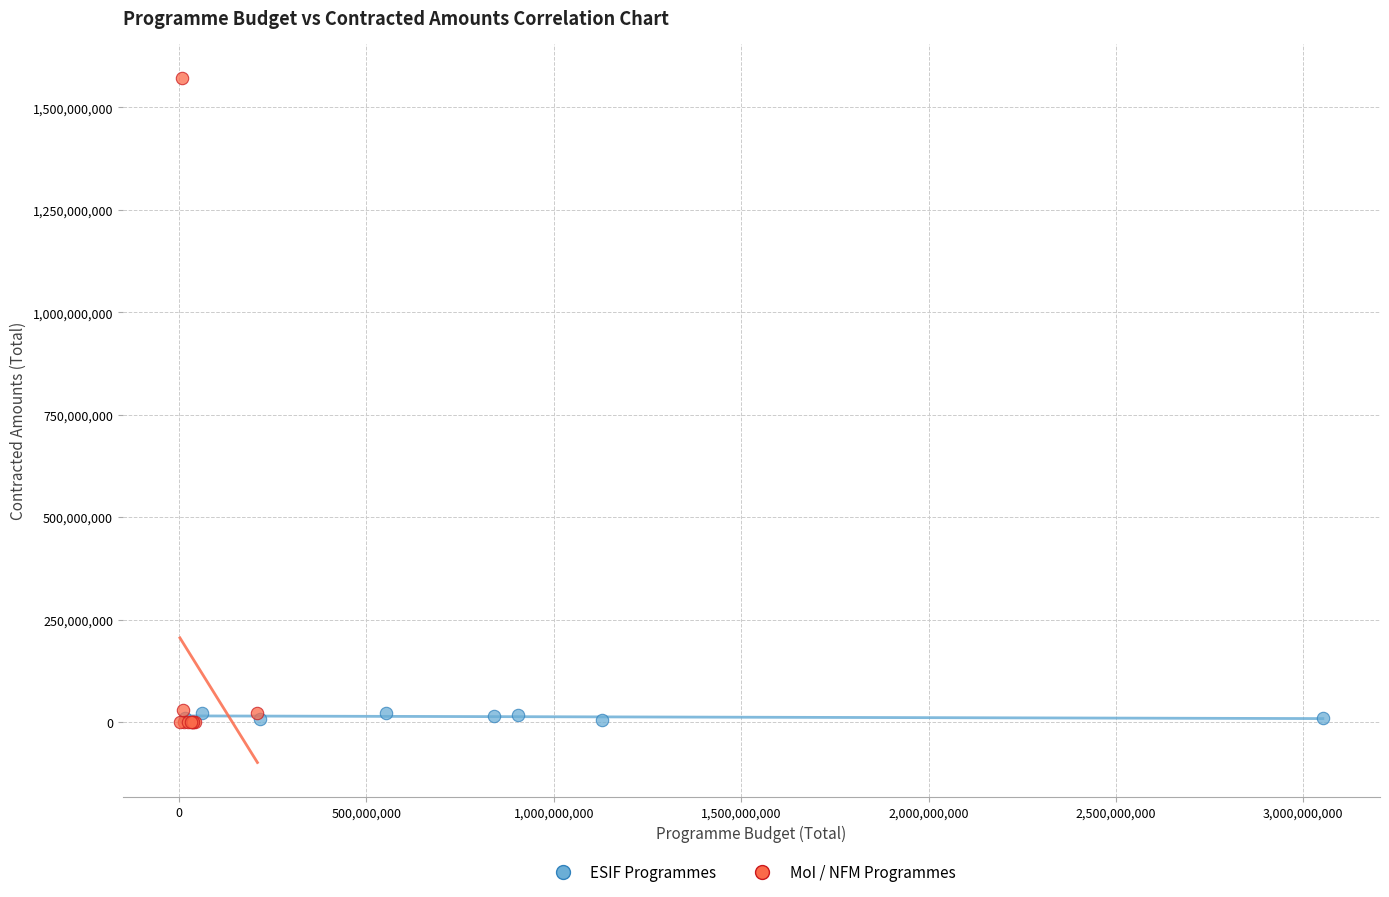

Which series reaches the maximum Y coordinate?

MoI / NFM Programmes